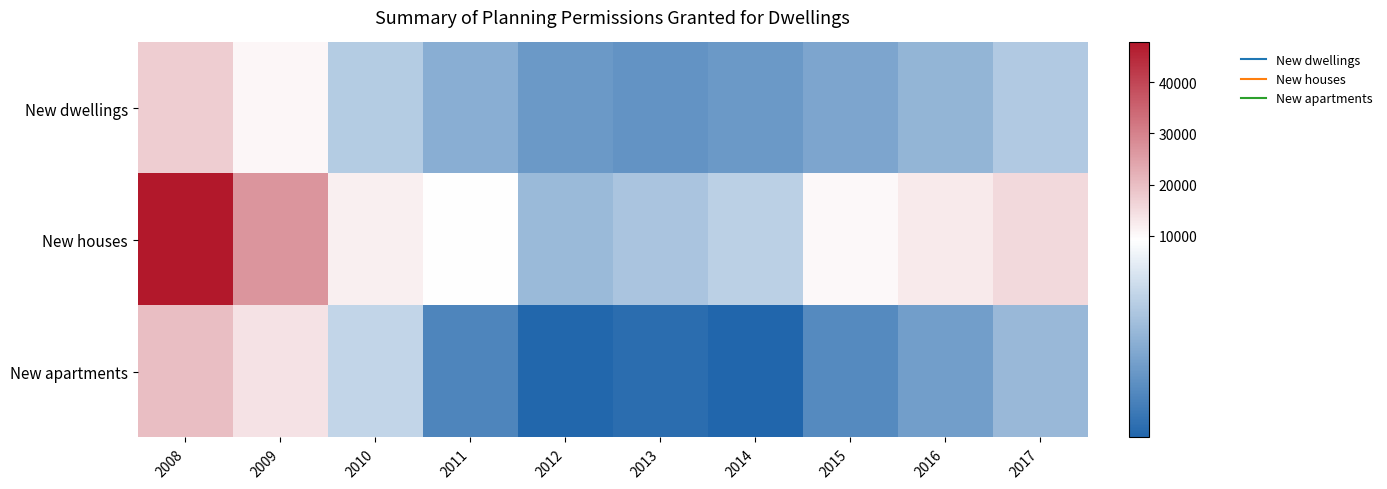

At how many categories does at least one series exceed 13802?

3